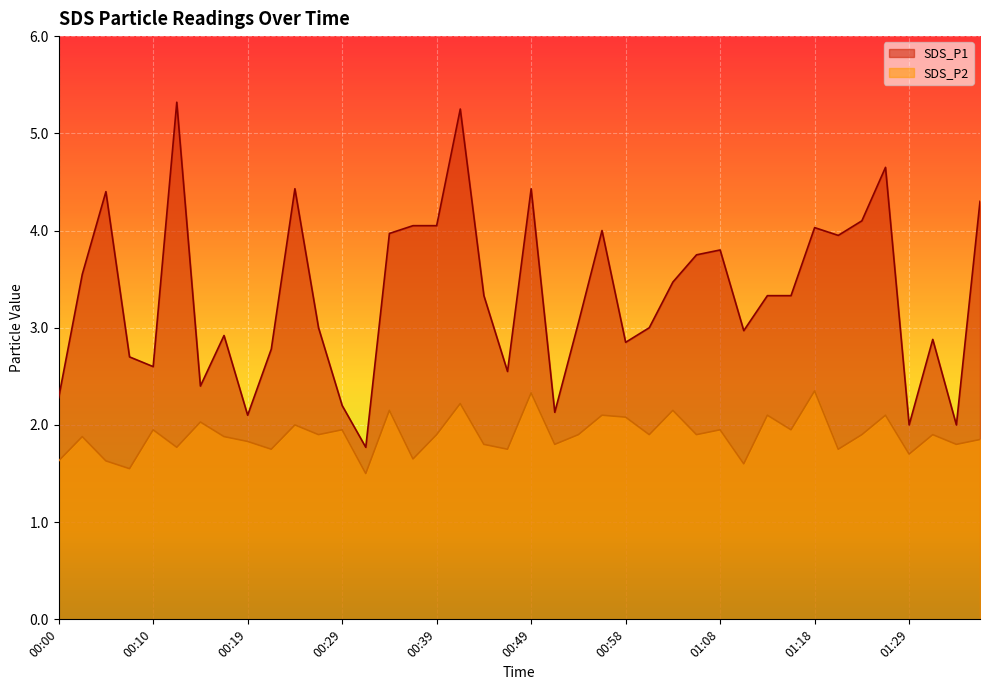

At which label is SDS_P2 closest to 1?

00:32